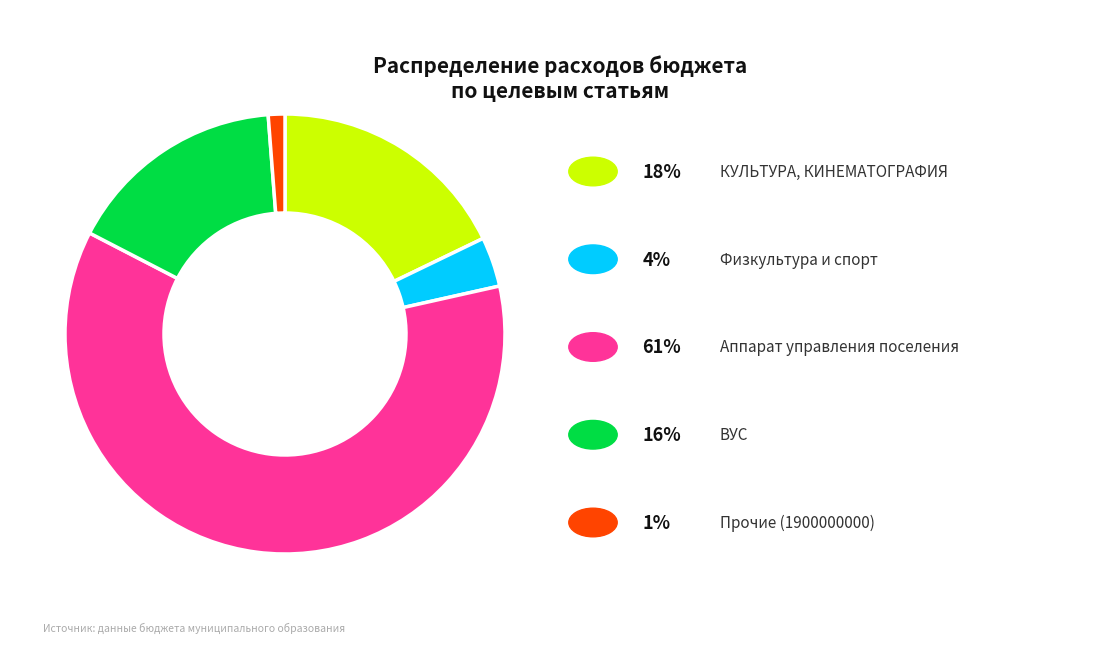

Is there any slice that represents more than half of the pie?

Yes